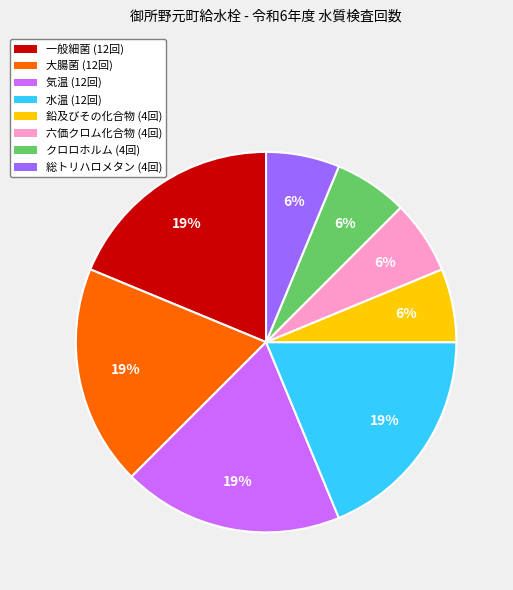

Is the sum of 水温 (12回) and 大腸菌 (12回) greater than half?

No